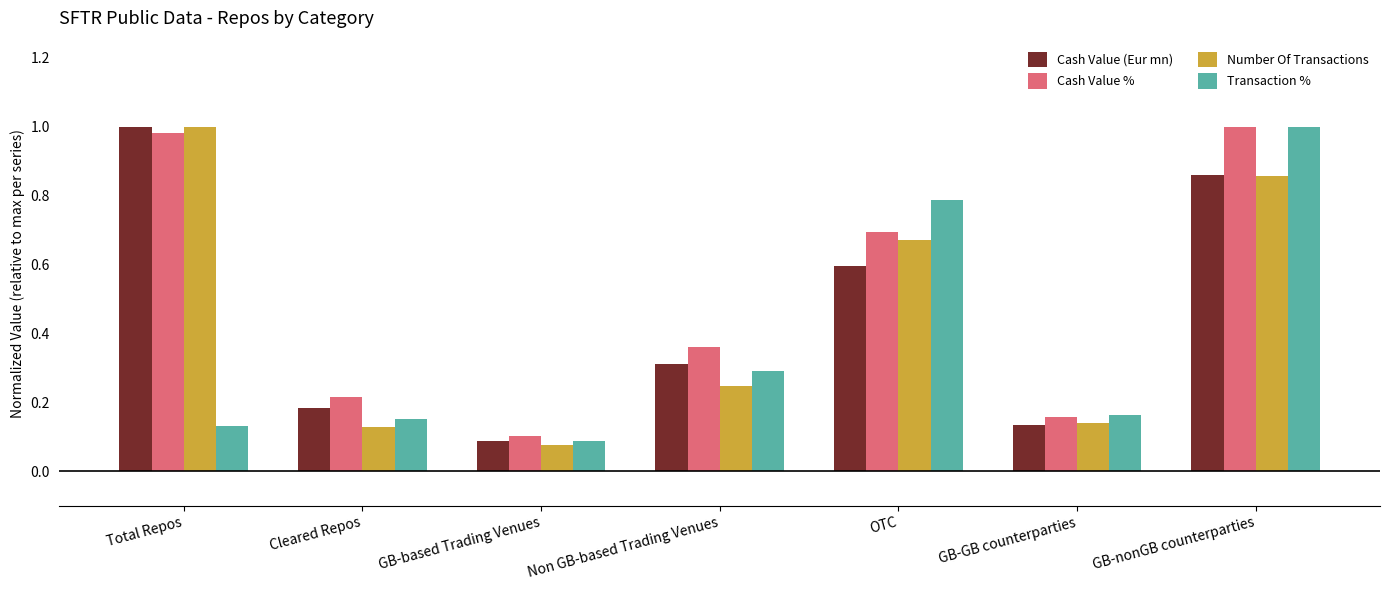

What are all the series names shown in the legend?

Cash Value (Eur mn), Cash Value %, Number Of Transactions, Transaction %